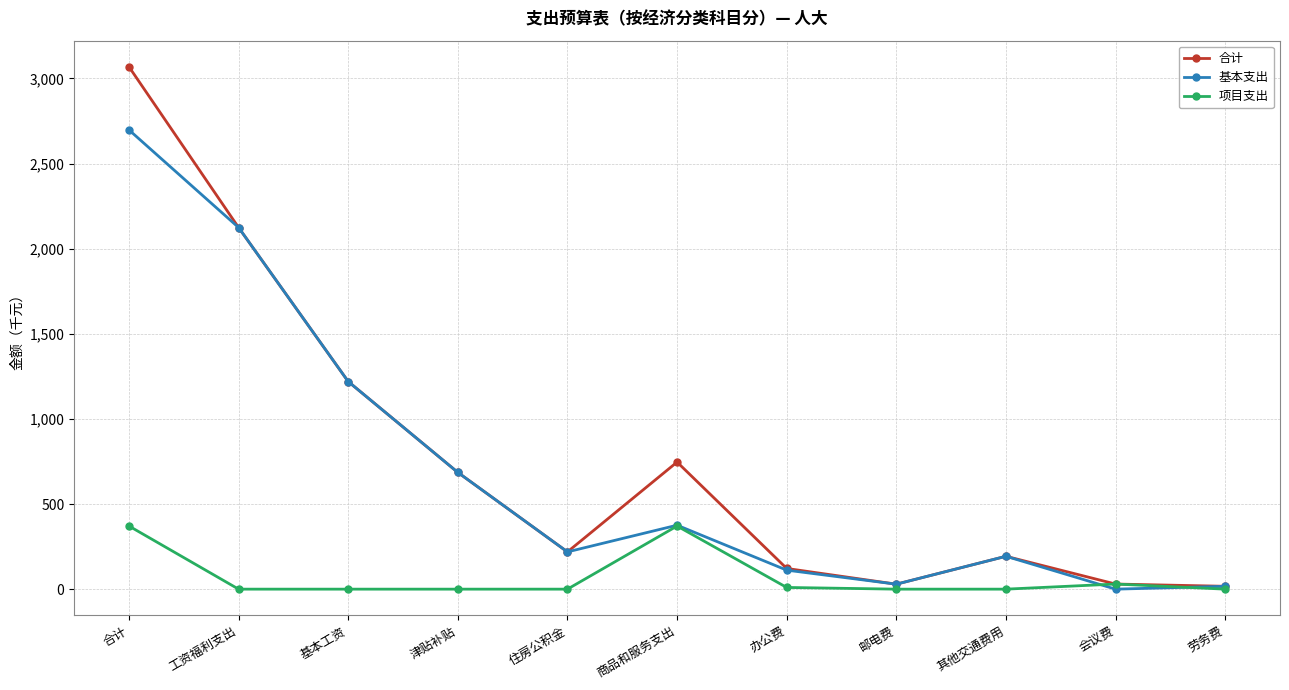

Is the value of 合计 at 邮电费 greater than the value of 基本支出 at 商品和服务支出?

No